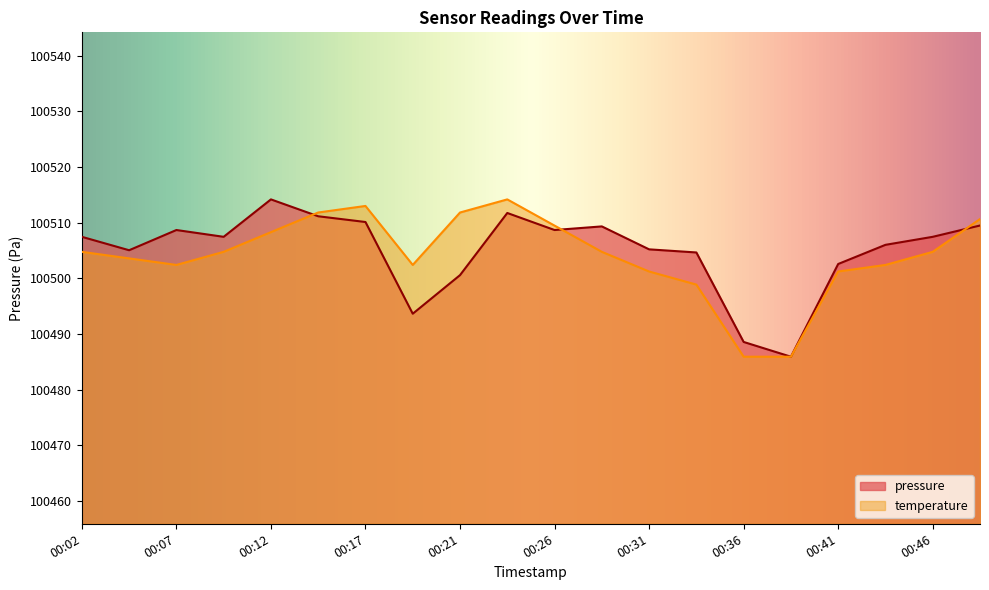

List the series in order of their overall mean, highest first.

pressure, temperature